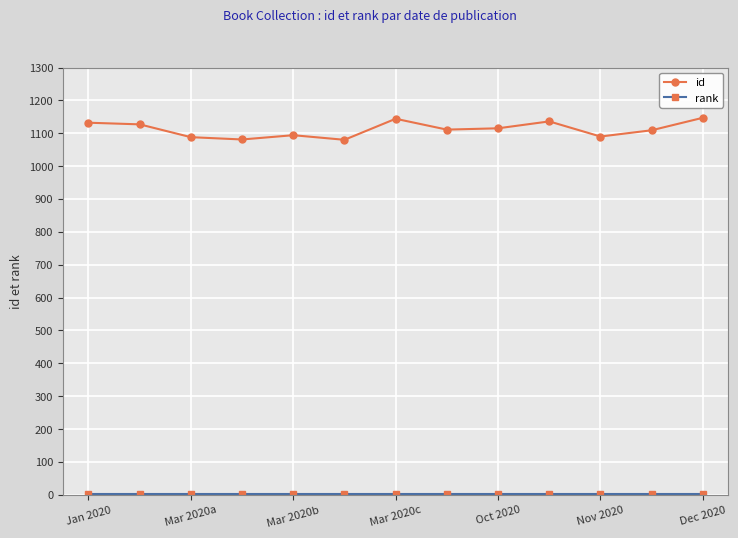

What is the average value of the id series?

1112